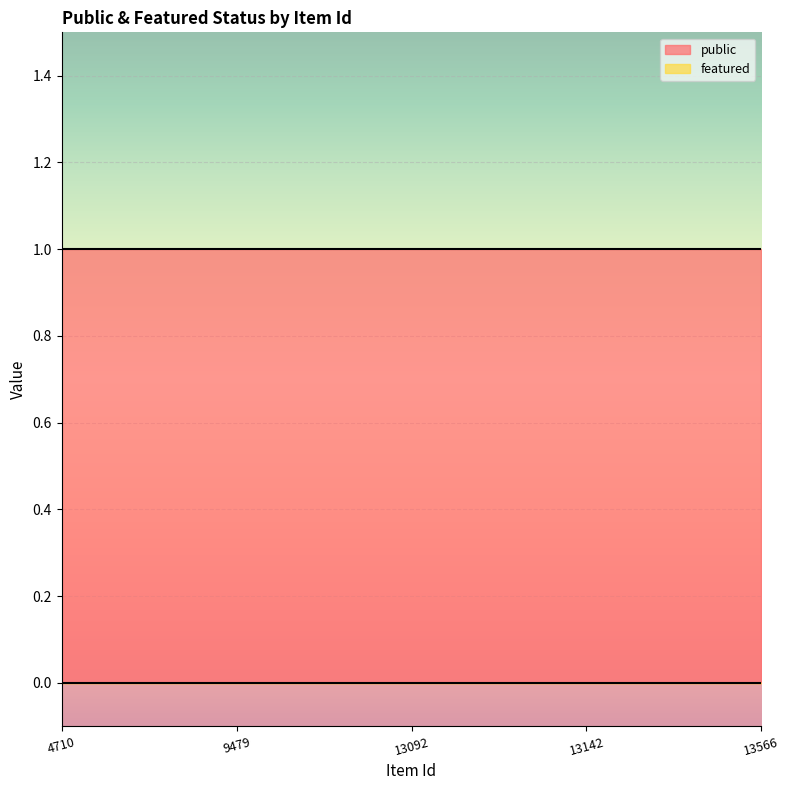

What is the approximate value of public at 4710?

1